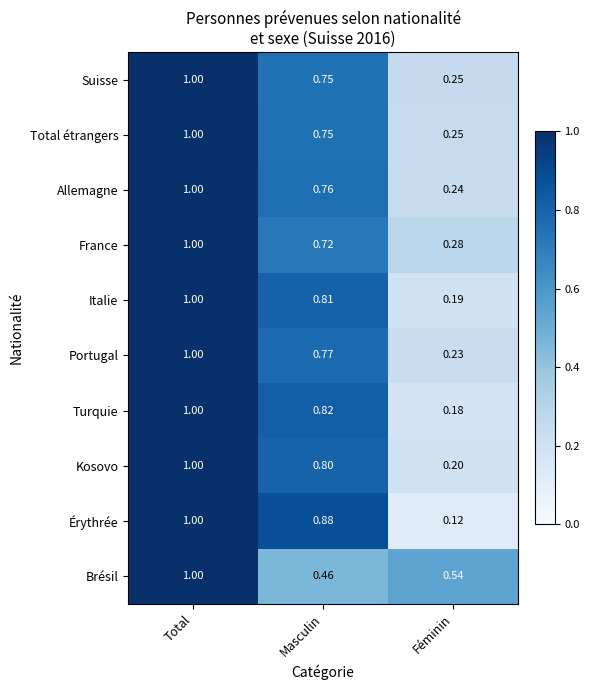

Which series has the largest range (max minus min)?

Érythrée